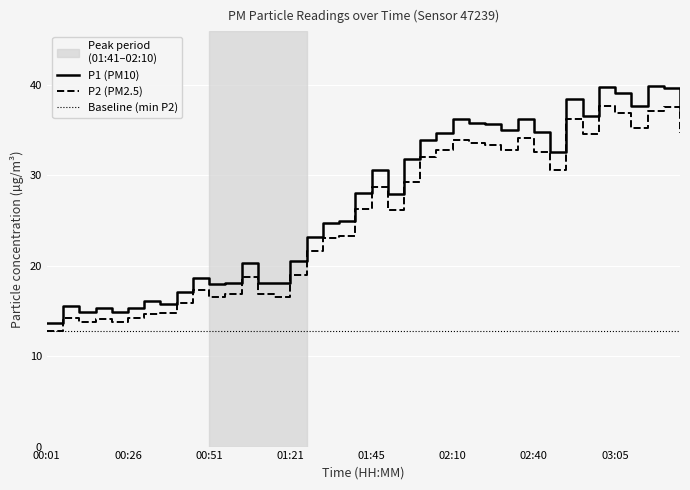

Which series has the largest range (max minus min)?

P1 (PM10)